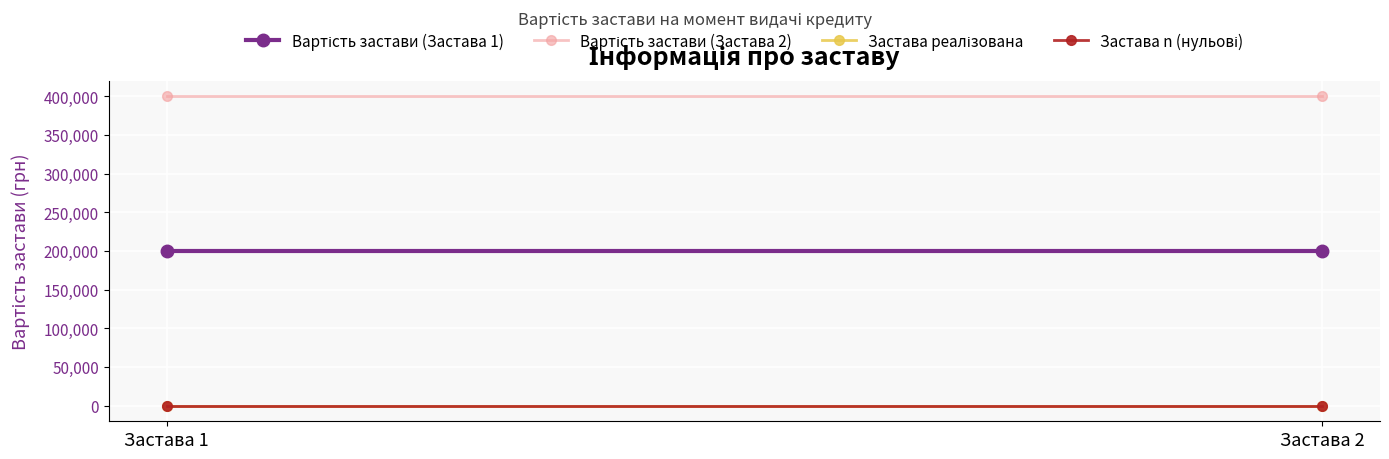

The Застава реалізована series shows 0 at Застава 2. True or false?

True